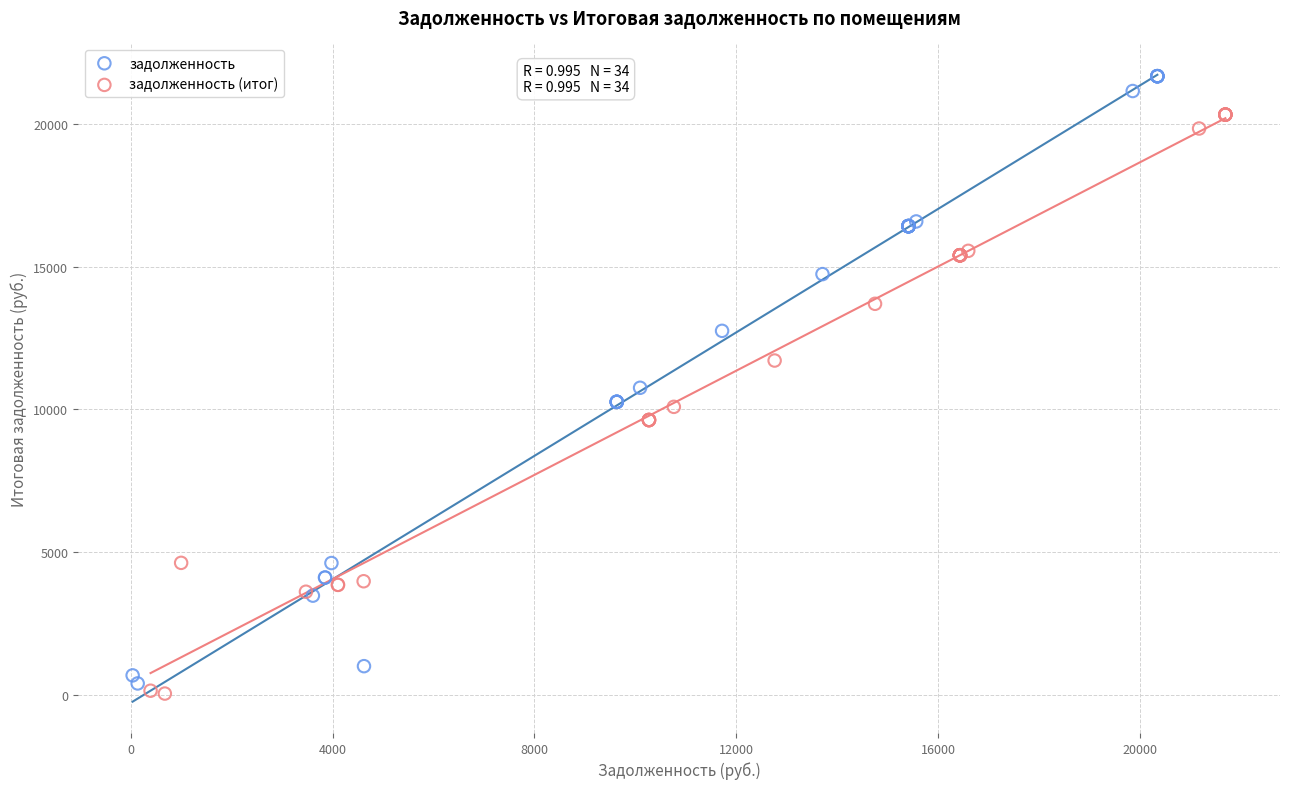

Which series has the largest Y range (max minus min)?

задолженность